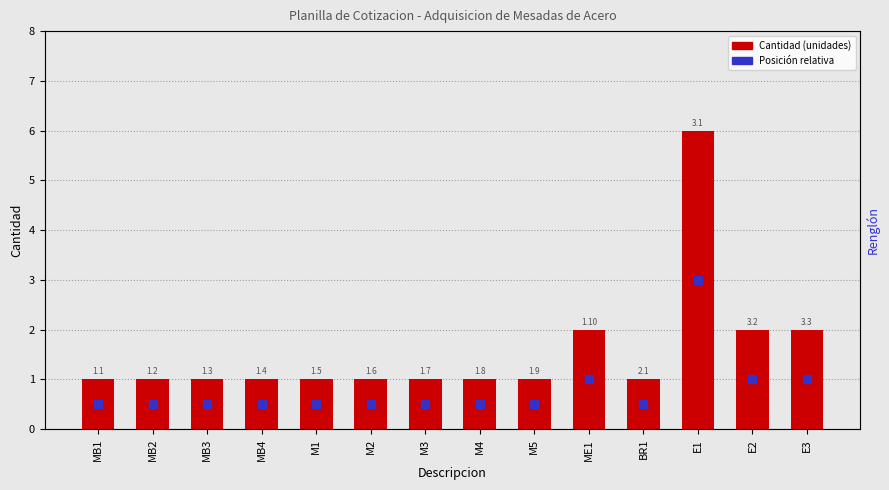

What is the smallest value displayed?

1